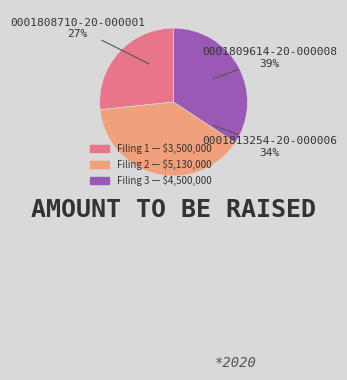

Between 0001808710-20-000001 and 0001809614-20-000008, which is larger?

0001809614-20-000008